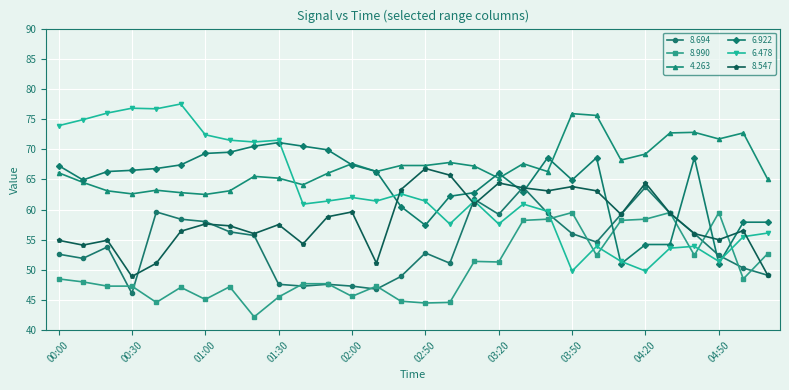

True or false: 6.922 has more than 2 points higher than both neighbors.

True